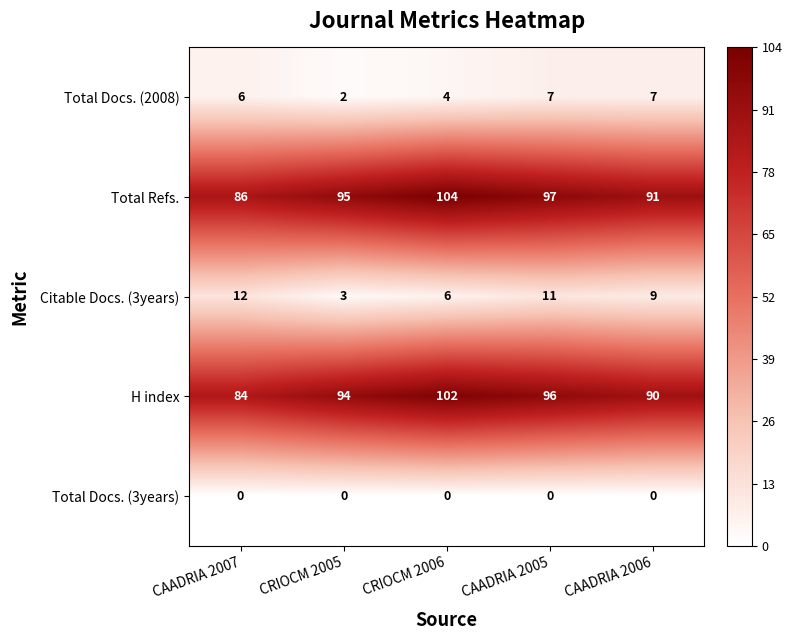

Rank the series by their maximum value, from lowest to highest.

Total Docs. (3years), Total Docs. (2008), Citable Docs. (3years), H index, Total Refs.